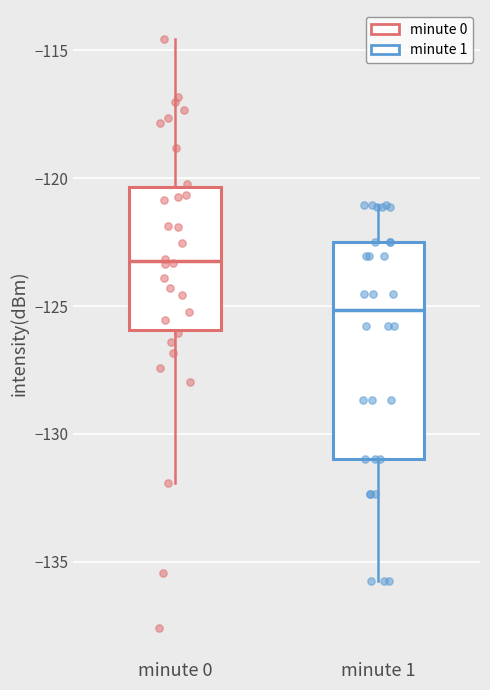

Reading left to right, read every box against the y-axis: the position of its median line, the range the box covers, and the ends of its whiskers. The values are not printed on the chart, so give them approximately, as read against the axis.

minute 0: median -123.0, box -126.0 to -120.5, whiskers -132.0 to -114.5
minute 1: median -125.0, box -131.0 to -122.5, whiskers -135.5 to -121.0